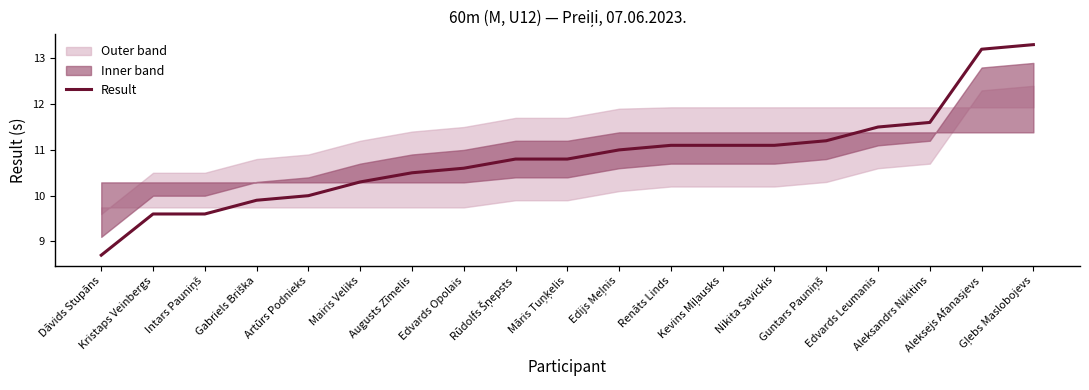

What is the greatest value displayed?

13.3